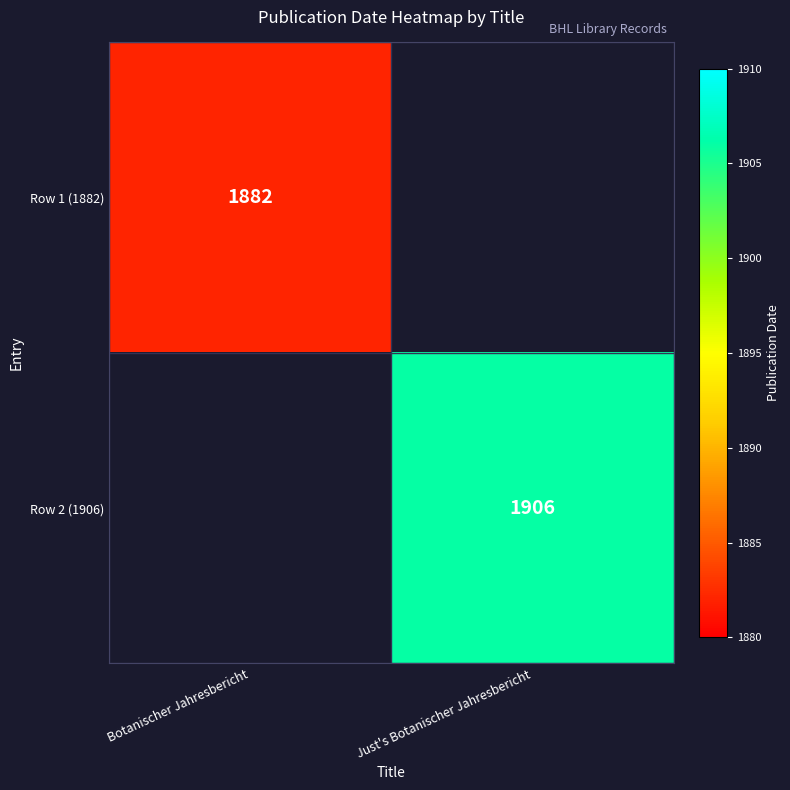

True or false: Row 2 (1906) has a value of 1906 at Just's Botanischer Jahresbericht.

True